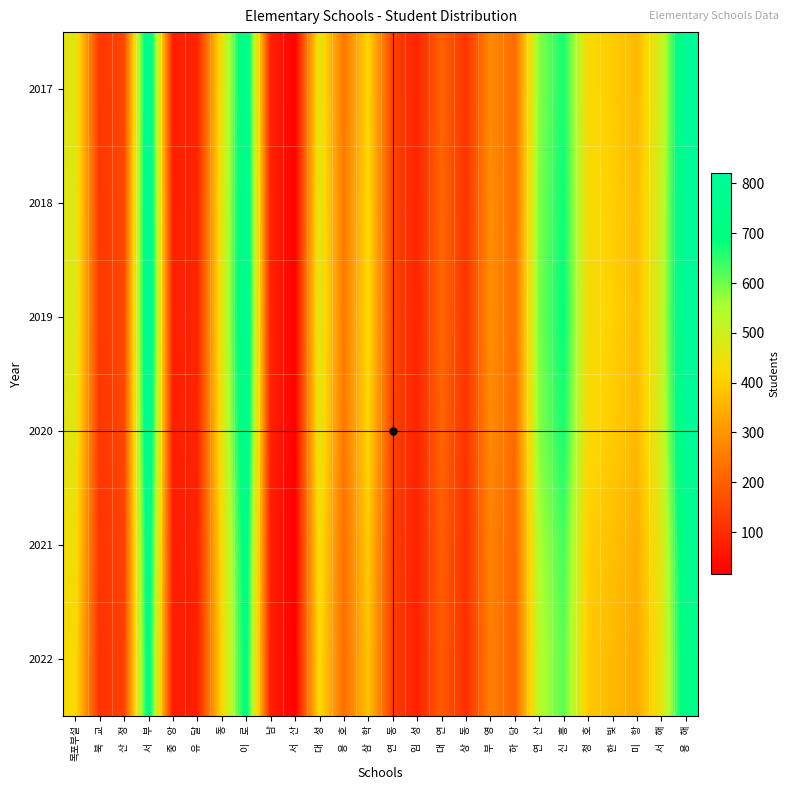

Reading right to left, list all the values displayed in this chart.

2017: 용    해=802.5	서    해=499.1	미    항=365.4	한    빛=398.0	청    호=427.4	신    흥=669.9	연    산=581.8	하    당=219.7	부    영=281.6	상    동=115.3	대    연=207.7	임    성=85.9	연    동=143.5	삼    학=415.4	용    호=245.8	대    성=466.5	서    산=16.3	남=82.6	이    로=774.3	동=453.5	유    달=84.8	중    앙=77.2	서    부=791.7	산    정=152.2	북    교=122.9	목포부설=466.5
2018: 용    해=813.3	서    해=505.8	미    항=370.3	한    빛=403.3	청    호=433.1	신    흥=678.8	연    산=589.6	하    당=222.6	부    영=285.4	상    동=116.8	대    연=210.5	임    성=87.1	연    동=145.5	삼    학=421.0	용    호=249.0	대    성=472.7	서    산=16.5	남=83.8	이    로=784.6	동=459.5	유    달=86.0	중    앙=78.2	서    부=802.2	산    정=154.3	북    교=124.5	목포부설=472.7
2019: 용    해=820.2	서    해=510.1	미    항=373.4	한    빛=406.8	청    호=436.8	신    흥=684.6	연    산=594.6	하    당=224.5	부    영=287.9	상    동=117.8	대    연=212.3	임    성=87.8	연    동=146.7	삼    학=424.6	용    호=251.2	대    성=476.8	서    산=16.7	남=84.5	이    로=791.3	동=463.5	유    달=86.7	중    앙=78.9	서    부=809.1	산    정=155.6	북    교=125.6	목포부설=476.8
2020: 용    해=801.7	서    해=498.6	미    항=365.0	한    빛=397.6	청    호=426.9	신    흥=669.2	연    산=581.2	하    당=219.4	부    영=281.4	상    동=115.2	대    연=207.5	임    성=85.8	연    동=143.4	삼    학=415.0	용    호=245.5	대    성=466.0	서    산=16.3	남=82.6	이    로=773.5	동=453.0	유    달=84.7	중    앙=77.1	서    부=790.8	산    정=152.1	북    교=122.8	목포부설=466.0
2021: 용    해=758.3	서    해=471.6	미    항=345.2	한    빛=376.0	청    호=403.8	신    흥=632.9	연    산=549.7	하    당=207.5	부    영=266.1	상    동=108.9	대    연=196.2	임    성=81.2	연    동=135.6	삼    학=392.5	용    호=232.2	대    성=440.8	서    산=15.4	남=78.1	이    로=731.5	동=428.4	유    달=80.1	중    앙=72.9	서    부=748.0	산    정=143.8	북    교=116.1	목포부설=440.8
2022: 용    해=738.0	서    해=459.0	미    항=336.0	한    빛=366.0	청    호=393.0	신    흥=616.0	연    산=535.0	하    당=202.0	부    영=259.0	상    동=106.0	대    연=191.0	임    성=79.0	연    동=132.0	삼    학=382.0	용    호=226.0	대    성=429.0	서    산=15.0	남=76.0	이    로=712.0	동=417.0	유    달=78.0	중    앙=71.0	서    부=728.0	산    정=140.0	북    교=113.0	목포부설=429.0